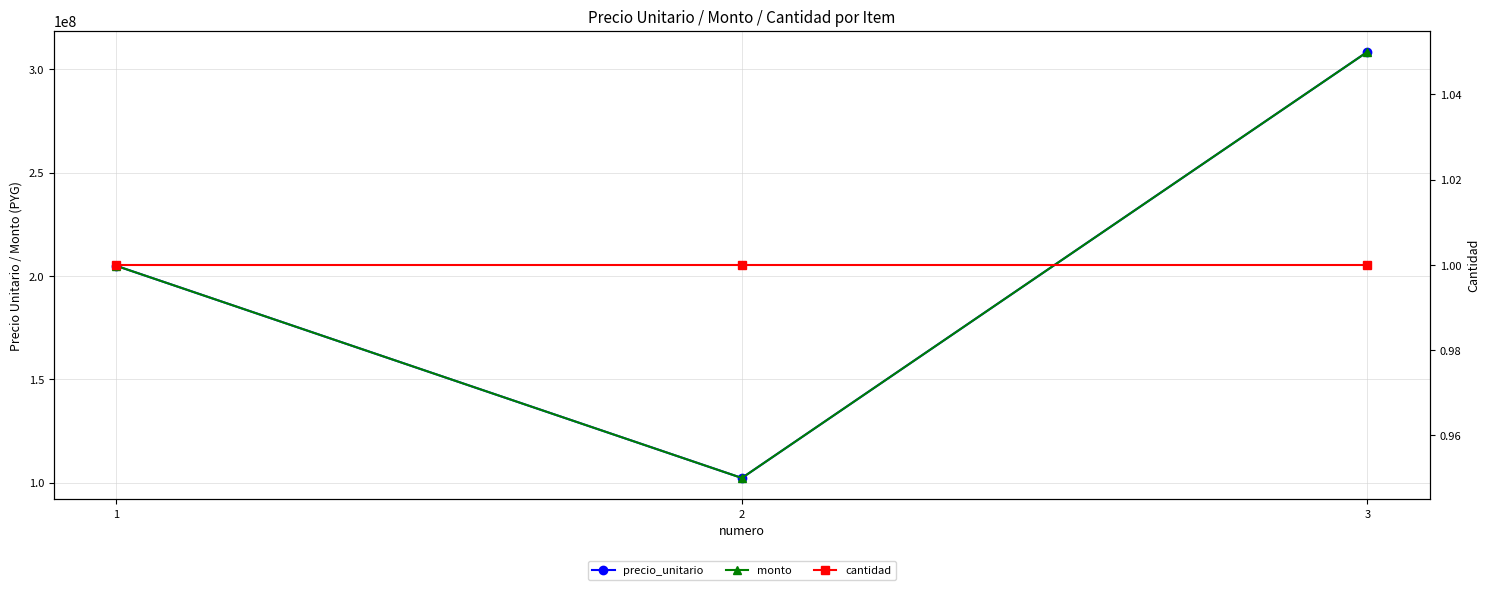

What is the value of the cantidad point at the 1st from the left?

1